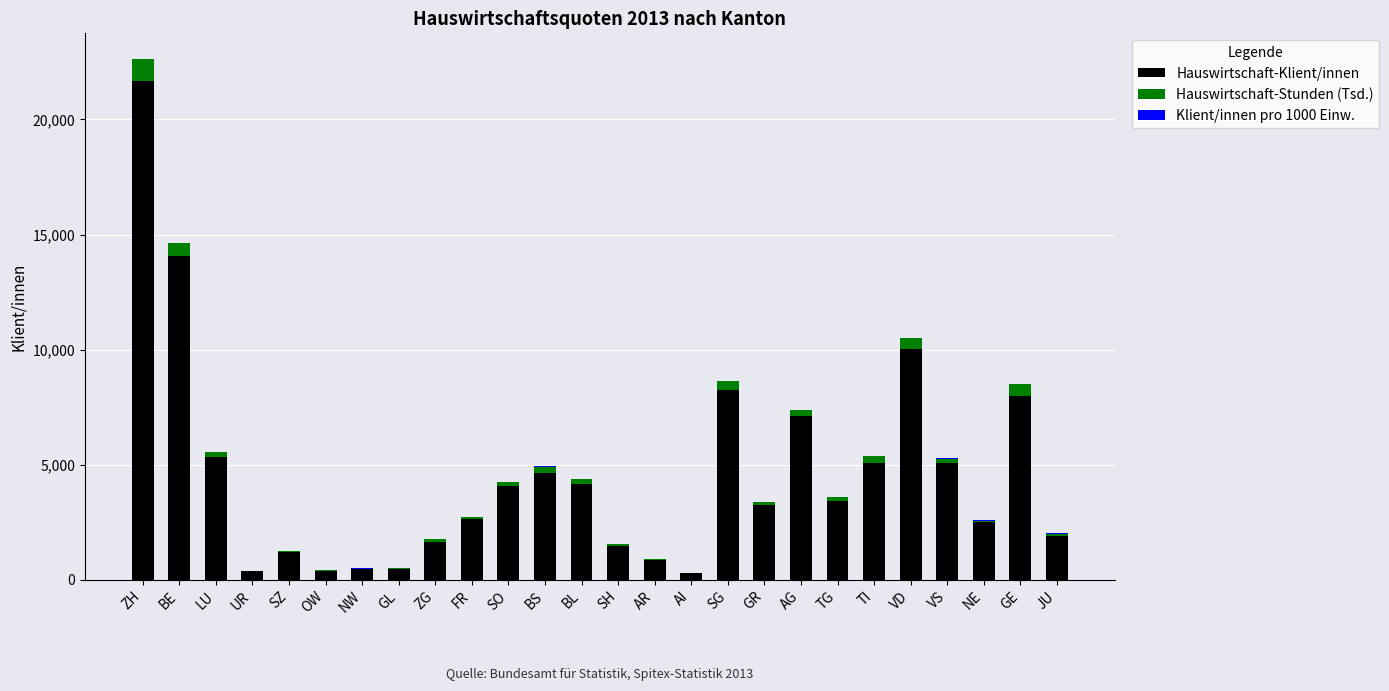

What is the highest value of the Hauswirtschaft-Klient/innen series?

21656.0